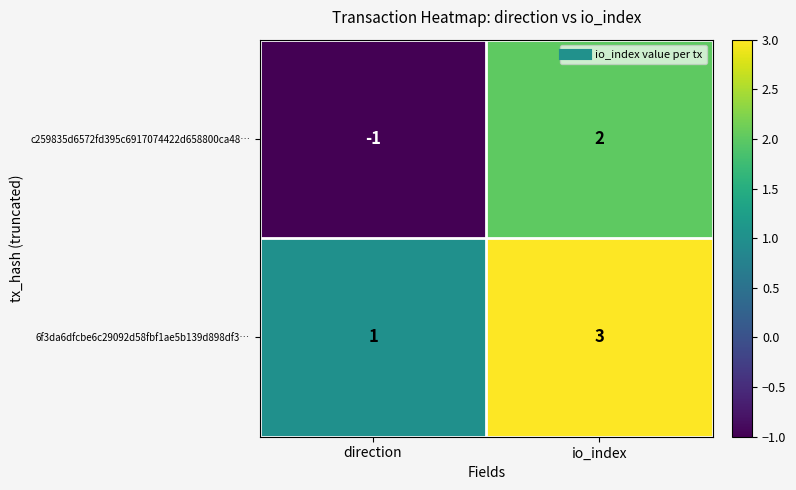

How many series are shown in this chart?

2